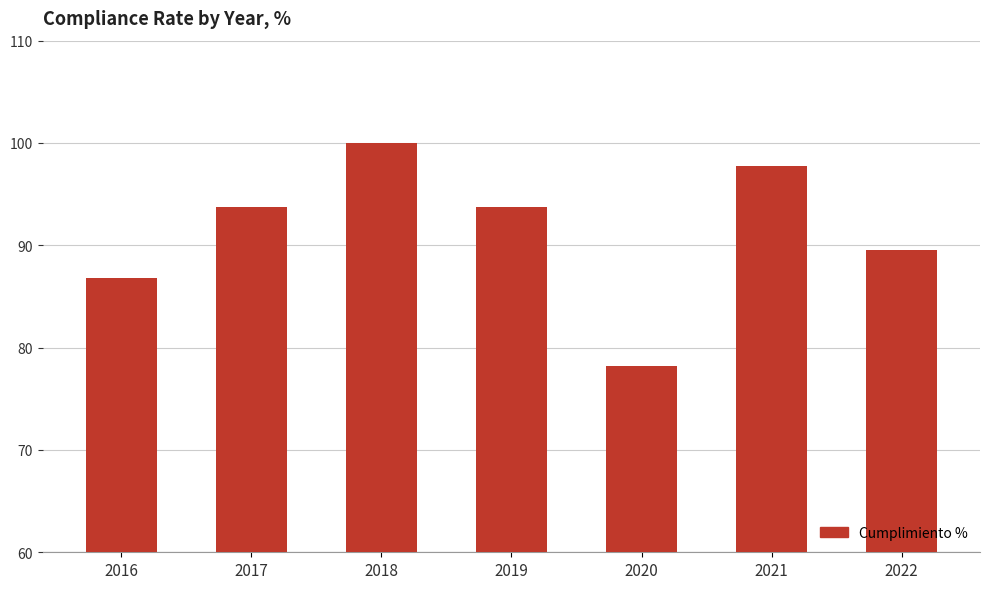

Approximately how many times larger is the value at 2020 compared to 2018?

0.8